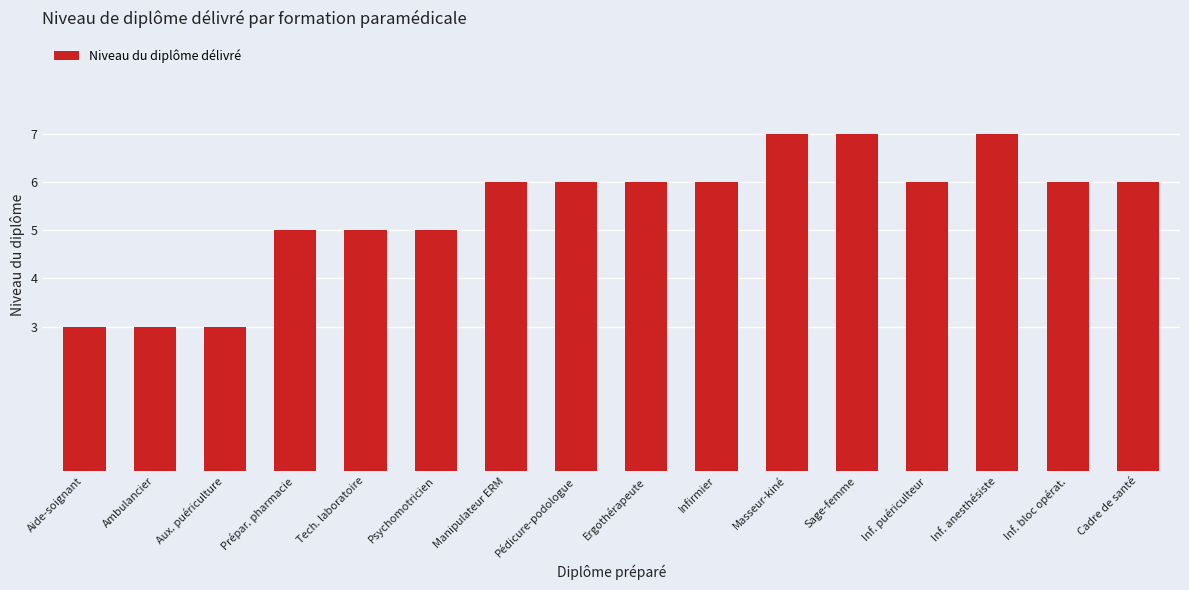

Between Ambulancier and Cadre de santé, which is larger?

Cadre de santé